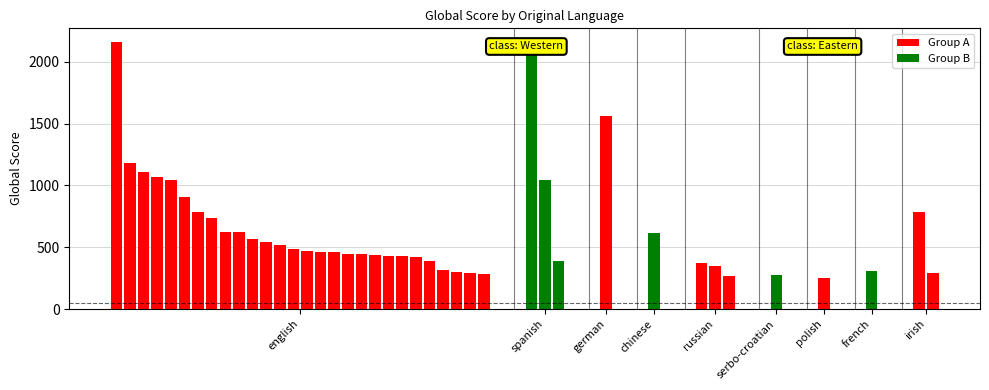

The Count series shows 0 at polish. True or false?

False